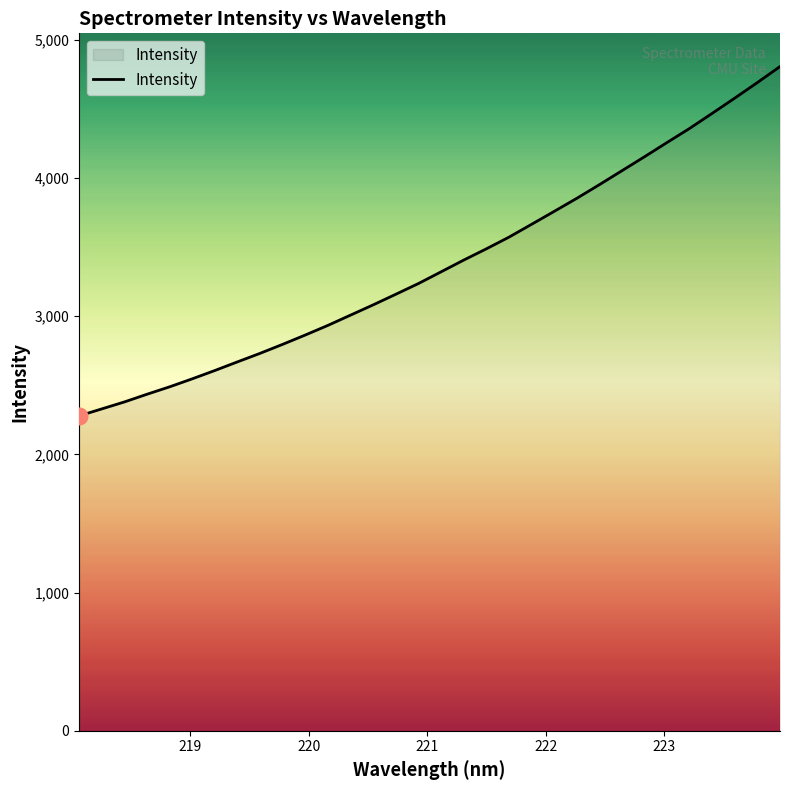

What is the difference between the maximum and minimum values?

2527.7